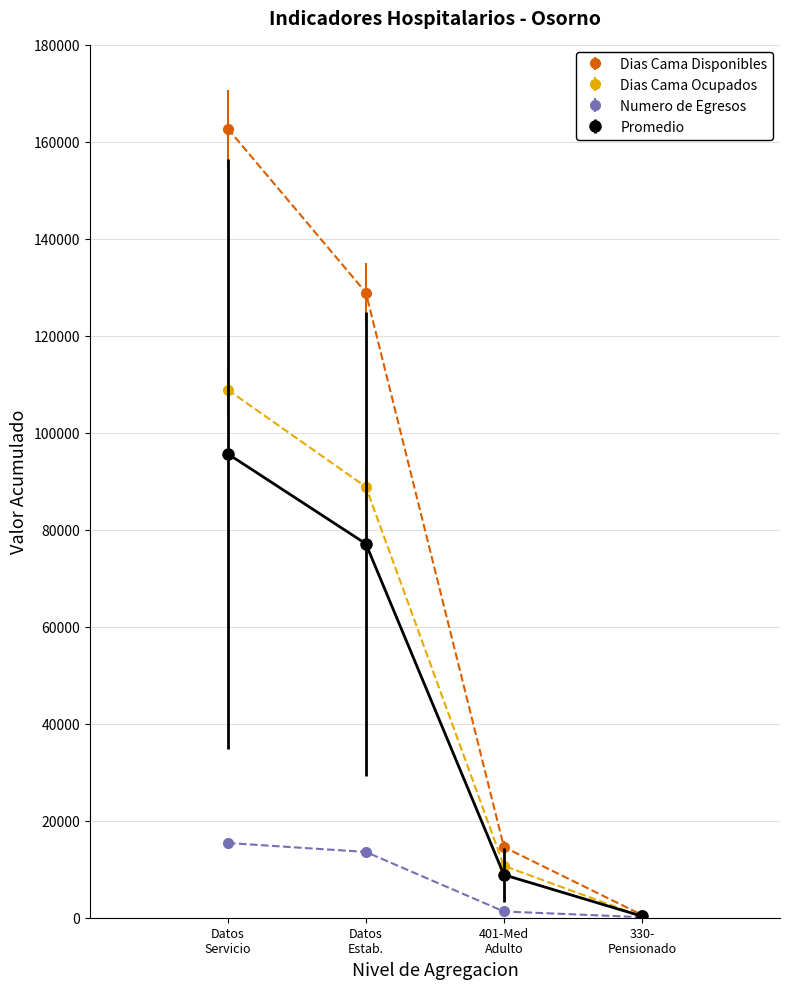

Reading left to right, list all the values displayed in this chart.

Dias Cama Disponibles: 162719.0	128913.0	14575.0	580.0
Dias Cama Ocupados: 108853.0	88851.0	10691.0	259.0
Numero de Egresos: 15404.0	13559.0	1288.0	111.0
Promedio: 95658.7	77107.7	8851.3	316.7